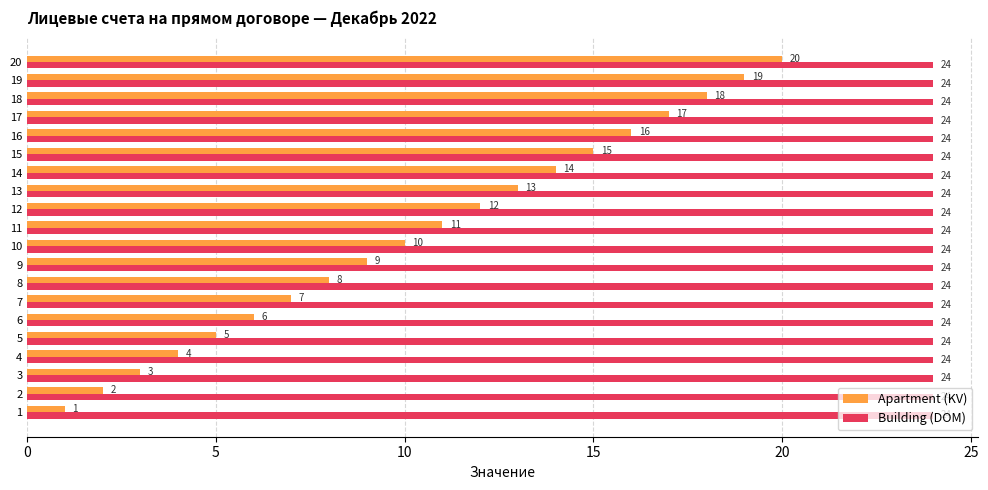

What is the lowest value of the Building (DOM) series?

24